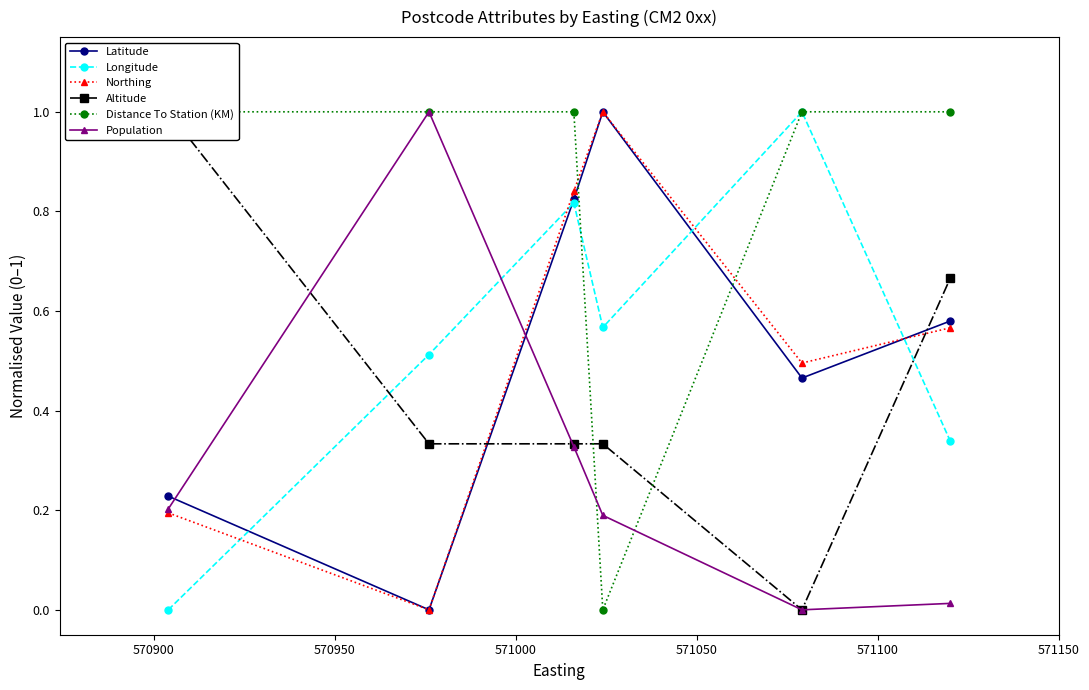

What is the highest value of the Population series?

1.0